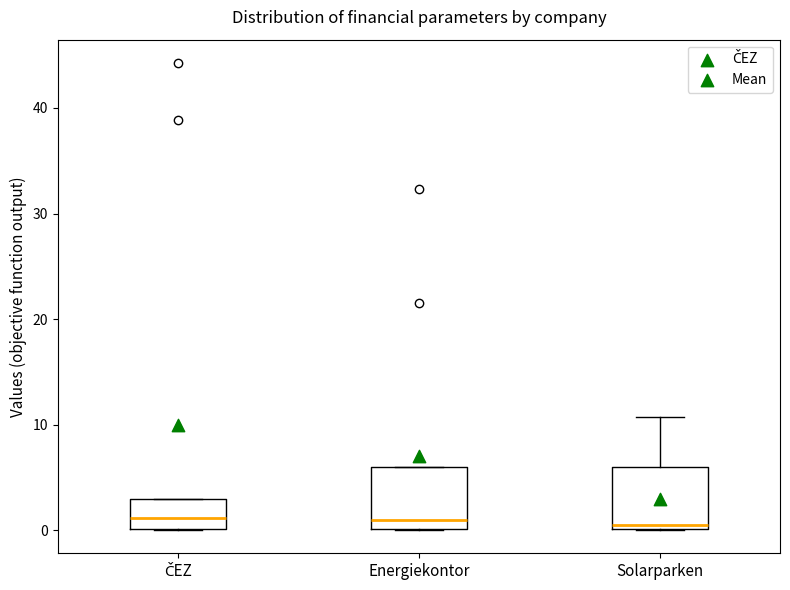

Reading left to right, transcribe this box plot: for each box, give where its median line is, the range the box spans, and where its two whiskers end, as read against the y-axis. The values are not printed on the chart, so give them approximately, as read against the axis.

ČEZ: median 1, box 0 to 3, whiskers 0 to 3
Energiekontor: median 1, box 0 to 6, whiskers 0 to 6
Solarparken: median 1, box 0 to 6, whiskers 0 to 11